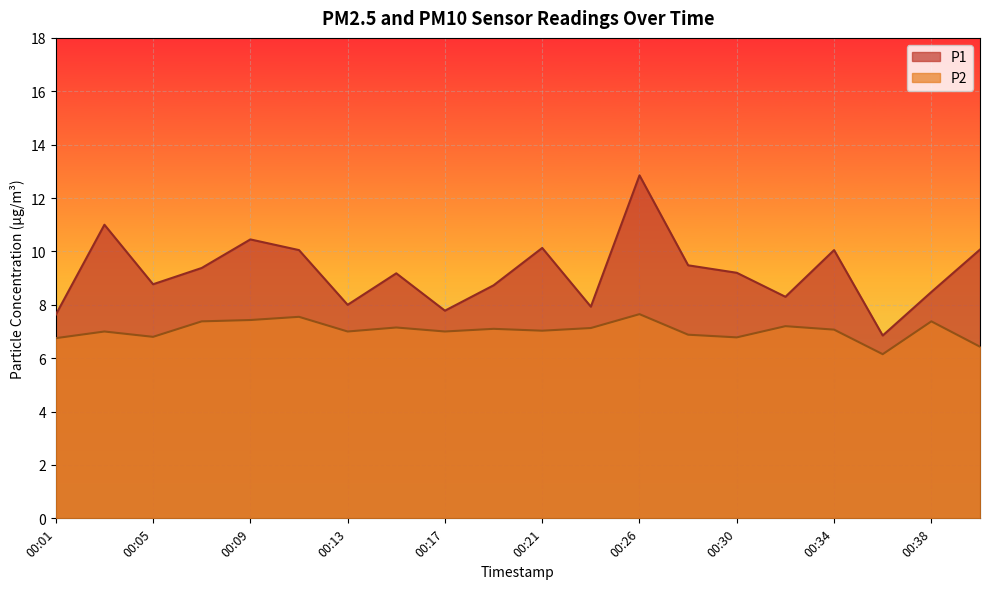

What is the difference between the second highest and second lowest values in the P1 series?

3.4